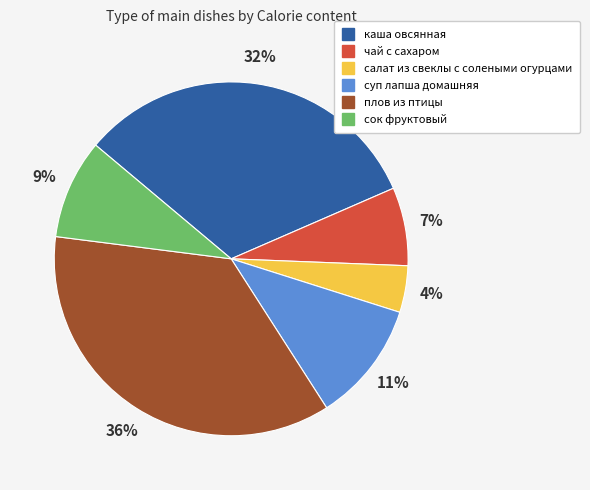

Combined, do плов из птицы and суп лапша домашняя account for over 50%?

No